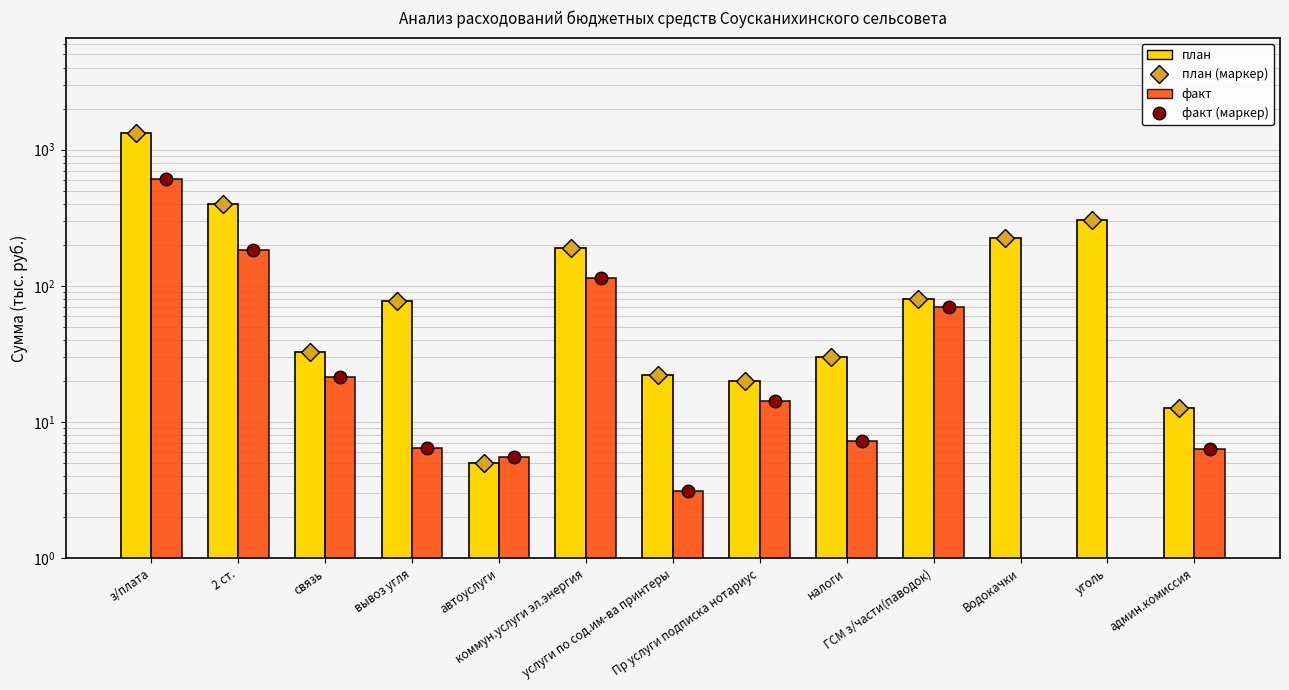

Reading left to right, extract all data points from this chart.

план: 1330.4	401.8	32.6	77.0	5.0	189.7	22.0	20.0	30.1	80.0	225.0	304.6	12.6
факт: 611.1	183.6	21.3	6.5	5.5	114.1	3.1	14.4	7.3	70.0	0.0	0.0	6.3